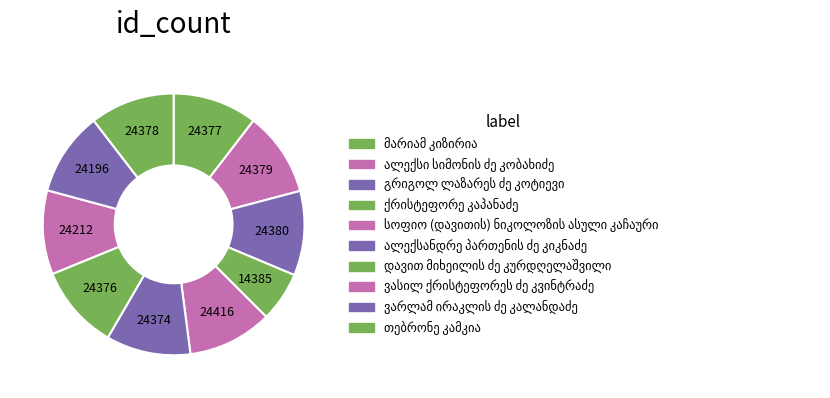

Is there any slice that represents more than half of the pie?

No